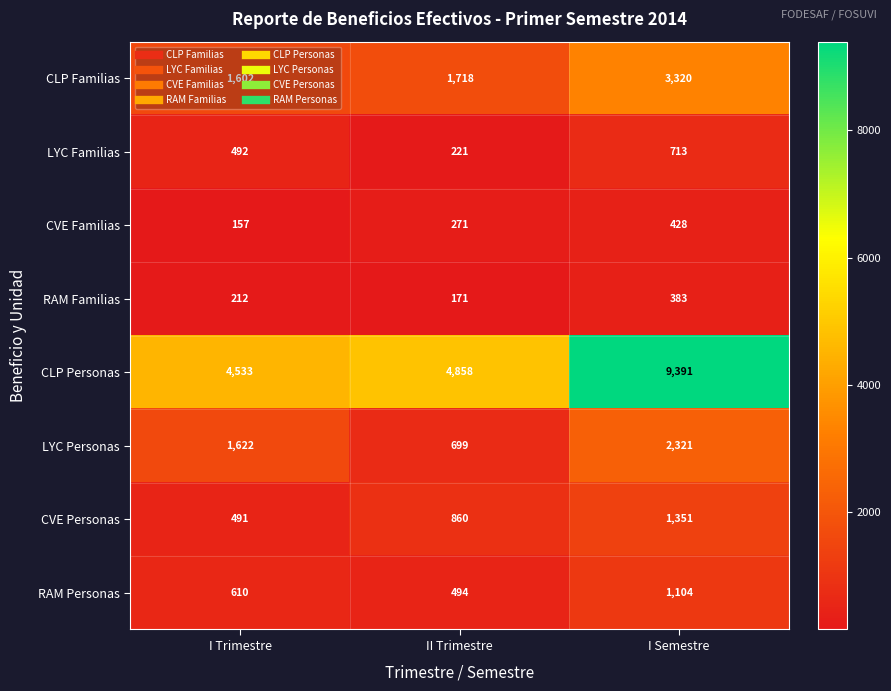

Read the RAM Personas value at I Semestre, to the nearest 50.

1100